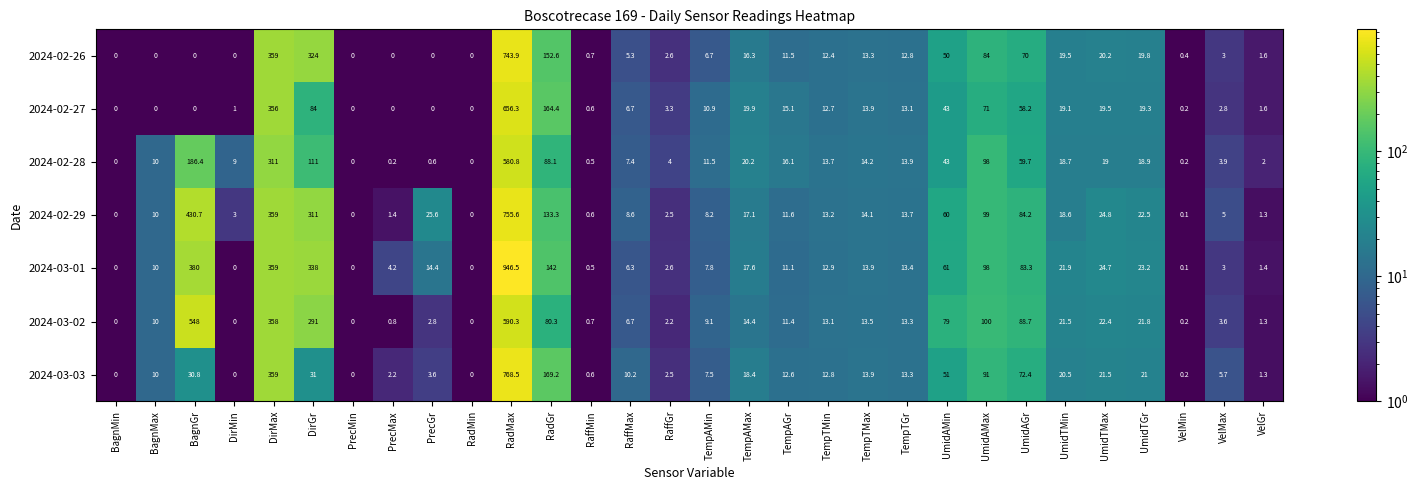

What is the difference between the second highest and second lowest values in the 2024-03-03 series?

359.0